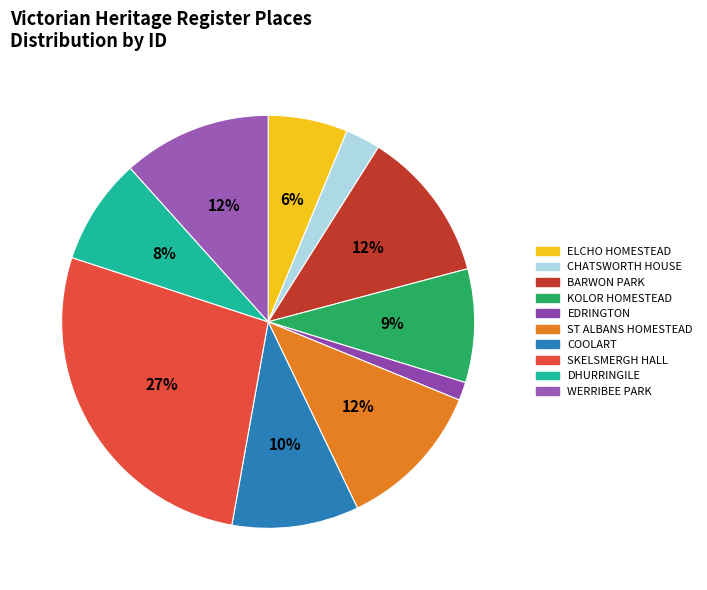

How many segments does this pie chart have?

10